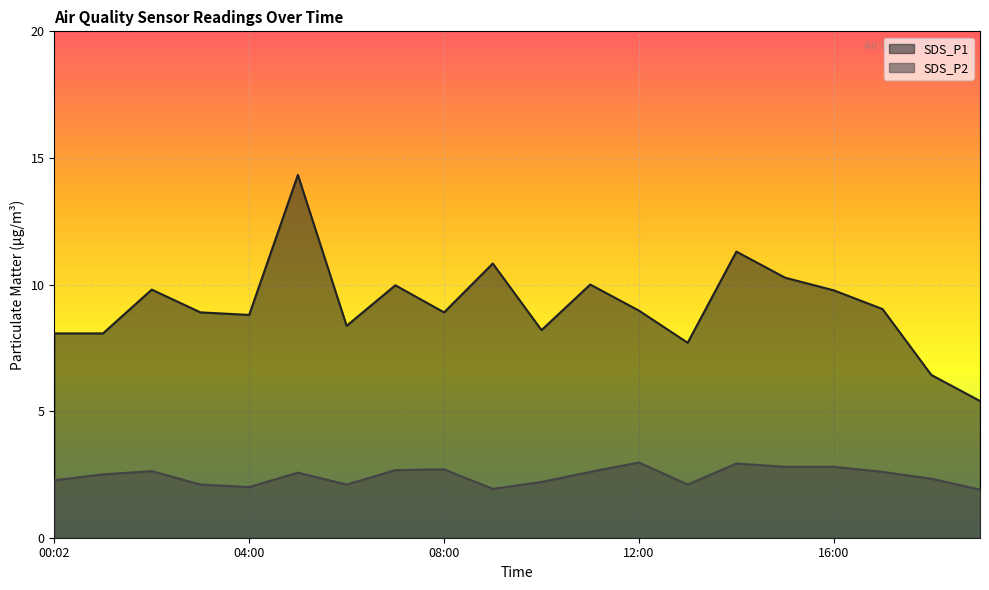

How many lines are shown in the chart?

2